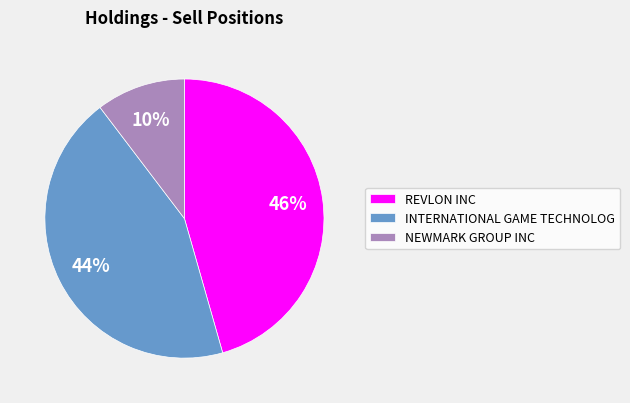

How many slices are in this pie chart?

3